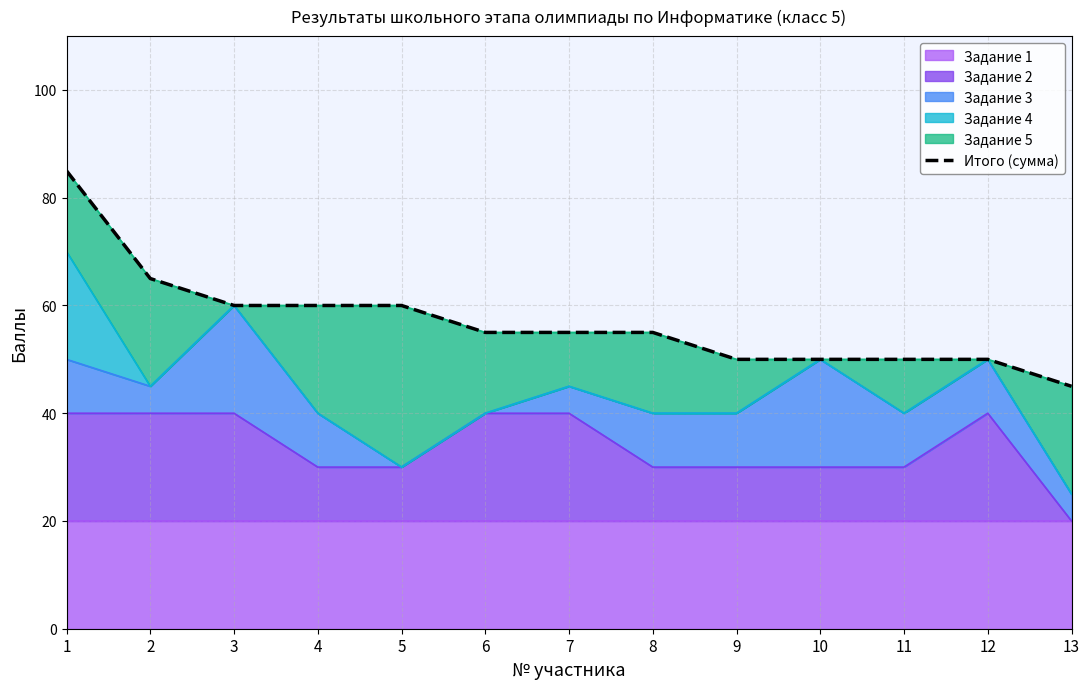

Reading right to left, extract all data points from this chart.

13=45	12=50	11=50	10=50	9=50	8=55	7=55	6=55	5=60	4=60	3=60	2=65	1=85